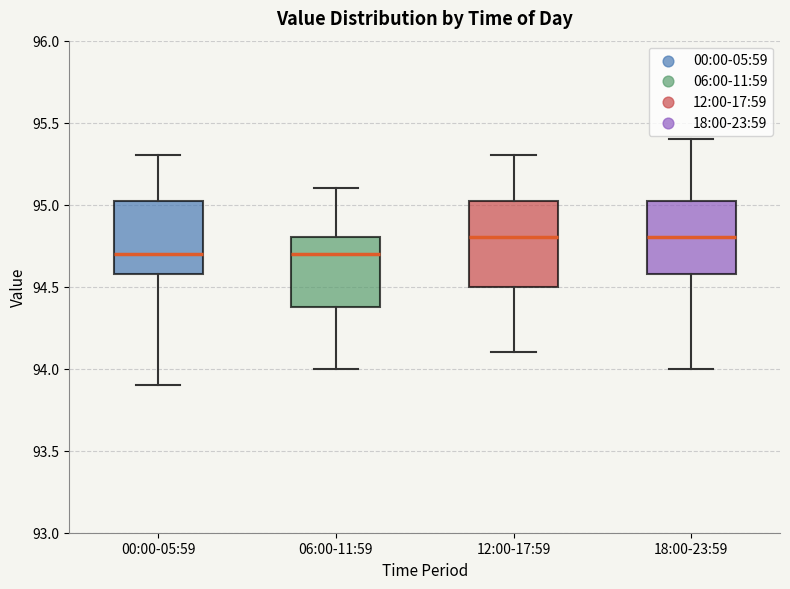

Reading left to right, read every box against the y-axis: the position of its median line, the range the box covers, and the ends of its whiskers. The values are not printed on the chart, so give them approximately, as read against the axis.

00:00-05:59: median 94.70, box 94.60 to 95.05, whiskers 93.90 to 95.30
06:00-11:59: median 94.70, box 94.40 to 94.80, whiskers 94.00 to 95.10
12:00-17:59: median 94.80, box 94.50 to 95.05, whiskers 94.10 to 95.30
18:00-23:59: median 94.80, box 94.60 to 95.05, whiskers 94.00 to 95.40